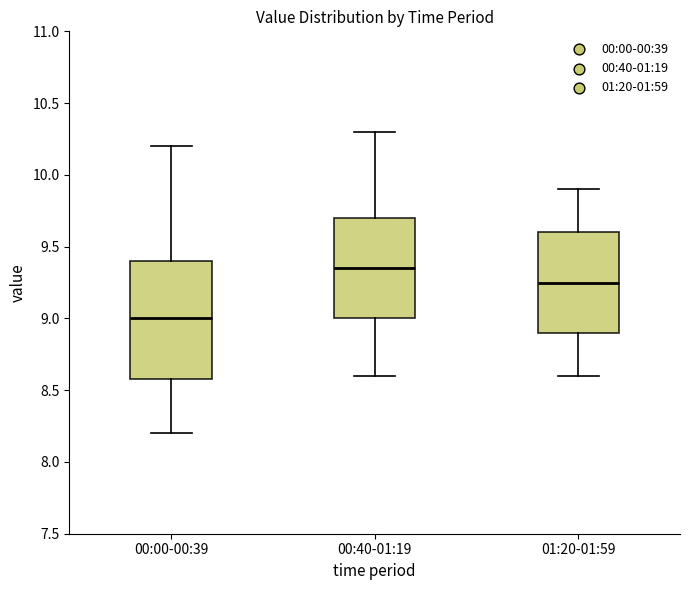

Comparing the boxes themselves (not the whiskers), which one is the tallest?

00:00-00:39